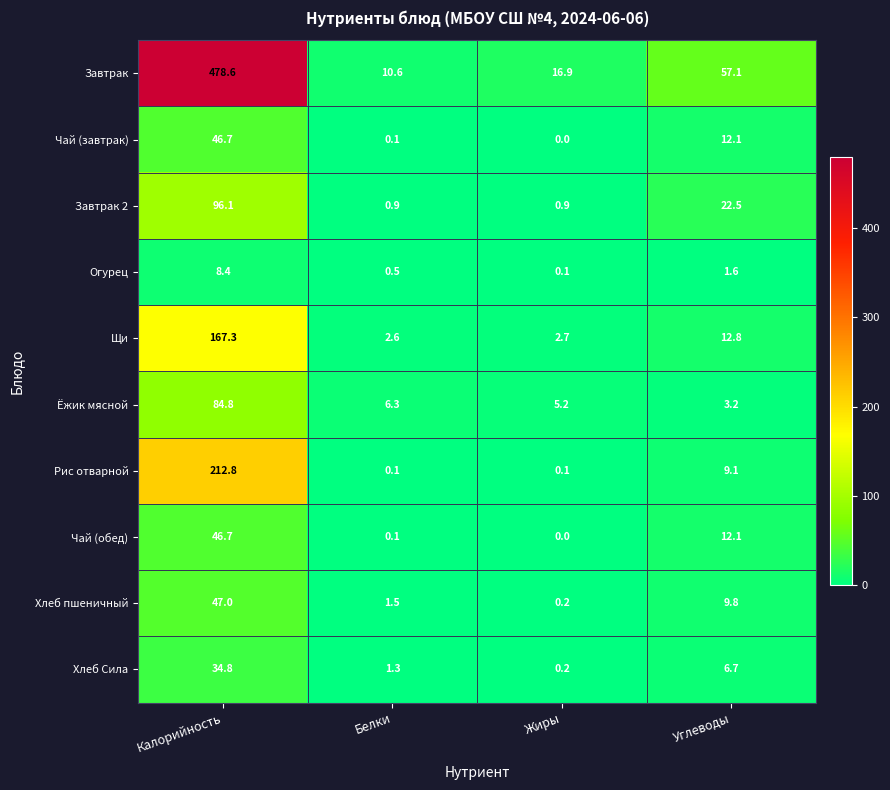

What is the greatest value displayed?

478.6